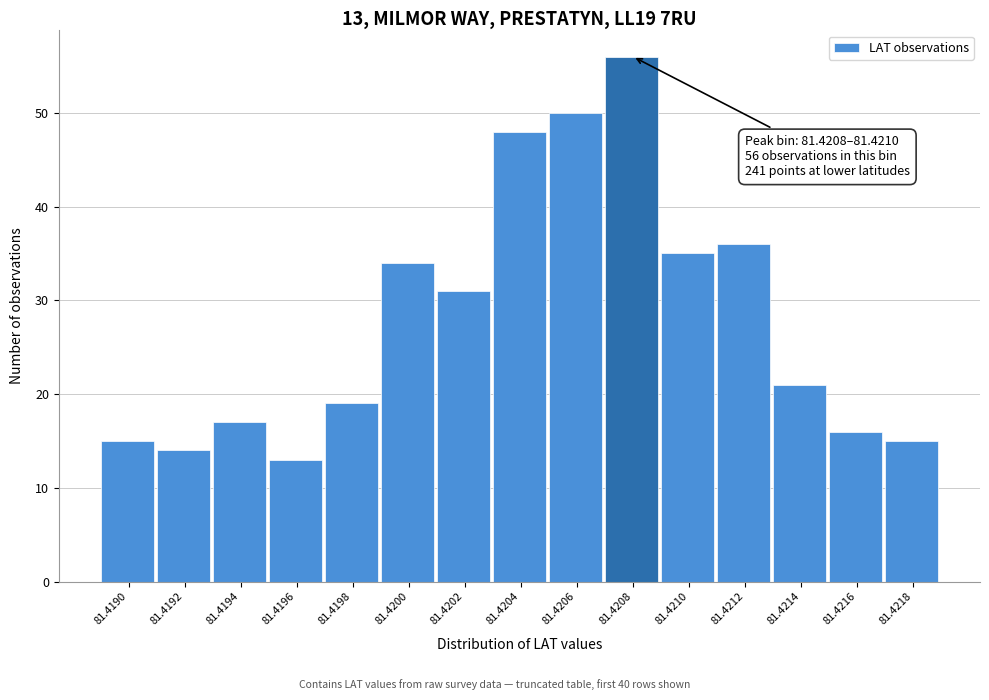

Reading left to right, transcribe all the data shown in this chart.

81.4190=15	81.4192=14	81.4194=17	81.4196=13	81.4198=19	81.4200=34	81.4202=31	81.4204=48	81.4206=50	81.4208=56	81.4210=35	81.4212=36	81.4214=21	81.4216=16	81.4218=15